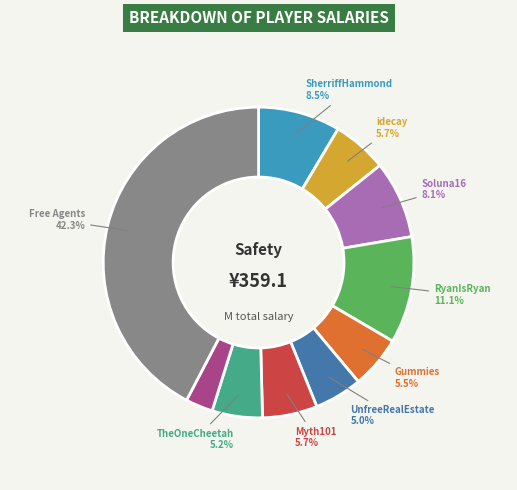

To the nearest percent, what is the average slice percentage?

10%